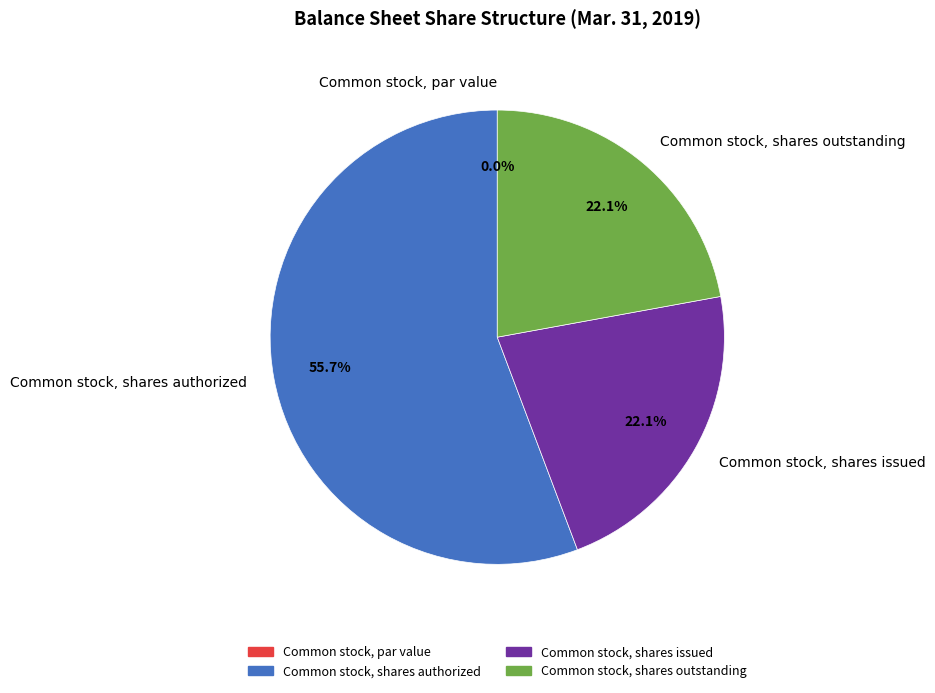

To the nearest percent, what is the average slice percentage?

25%